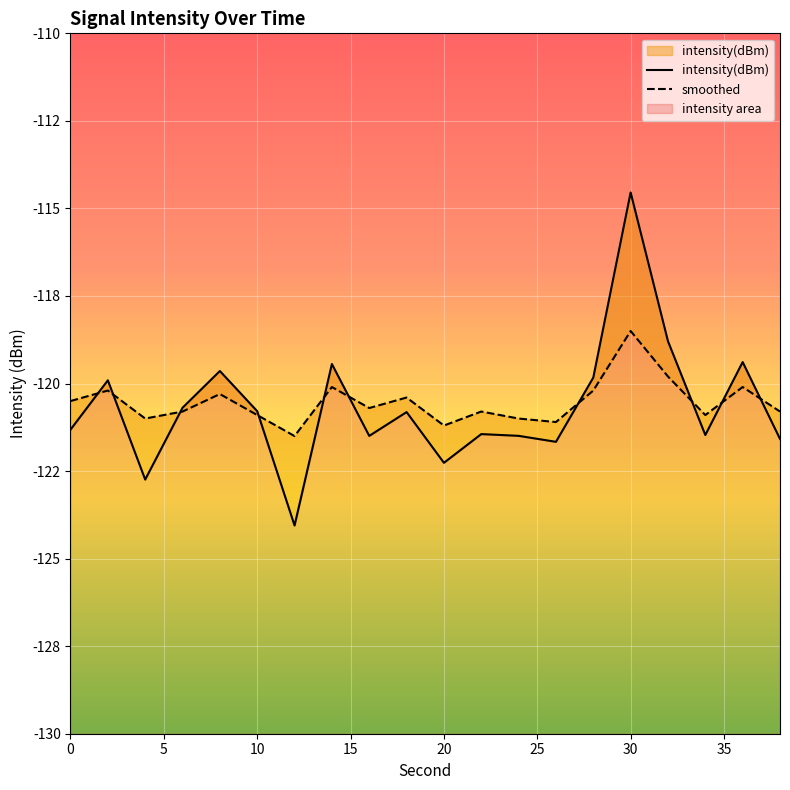

Which series has the widest spread of values?

intensity(dBm)